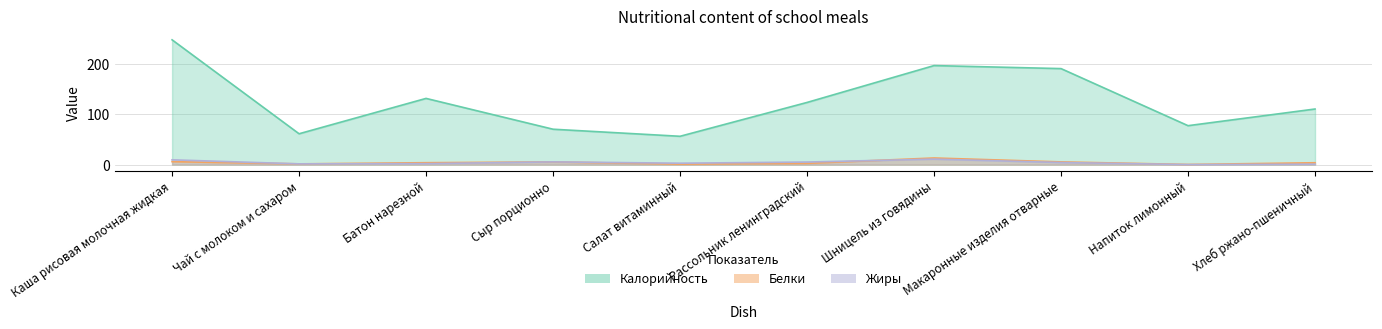

What is the label of the 9th point from the right?

Чай с молоком и сахаром